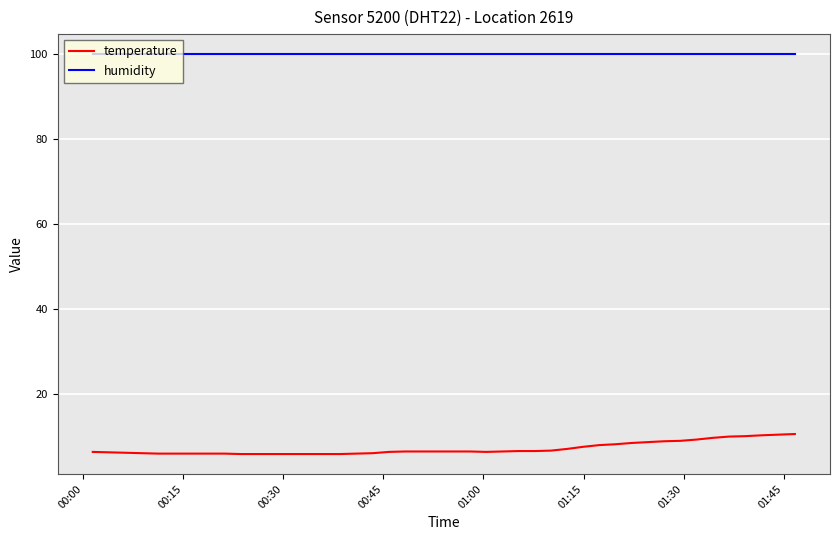

True or false: temperature and humidity intersect in this chart.

False